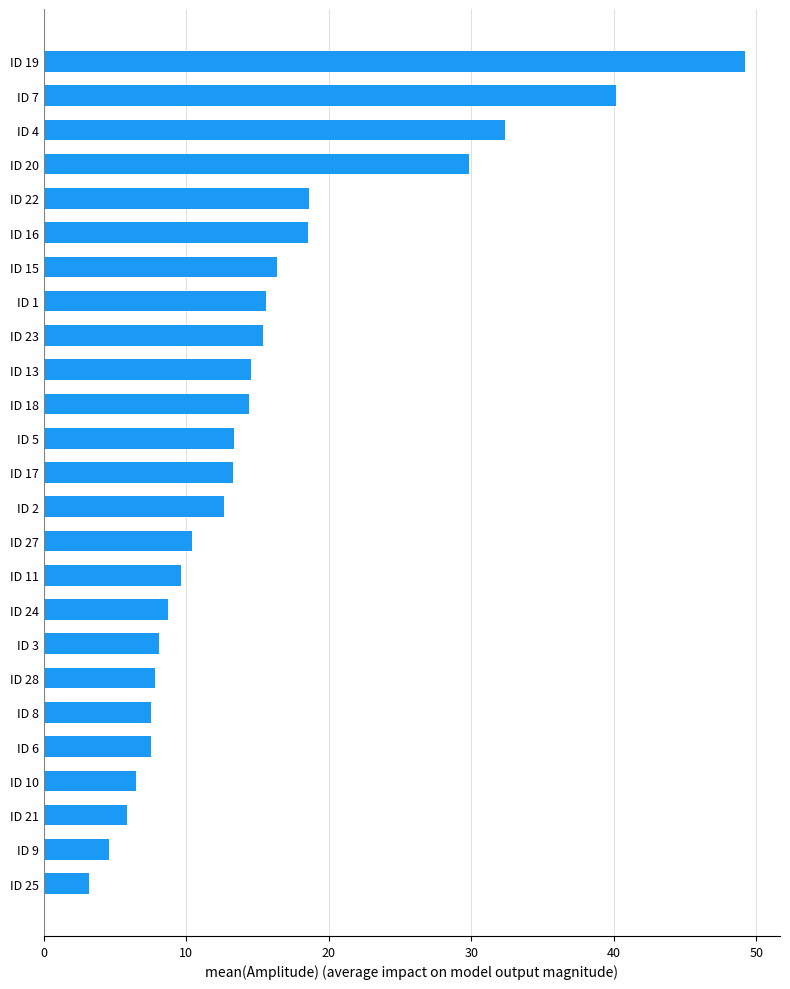

What is the change in value from ID 5 to ID 4?

+19.0